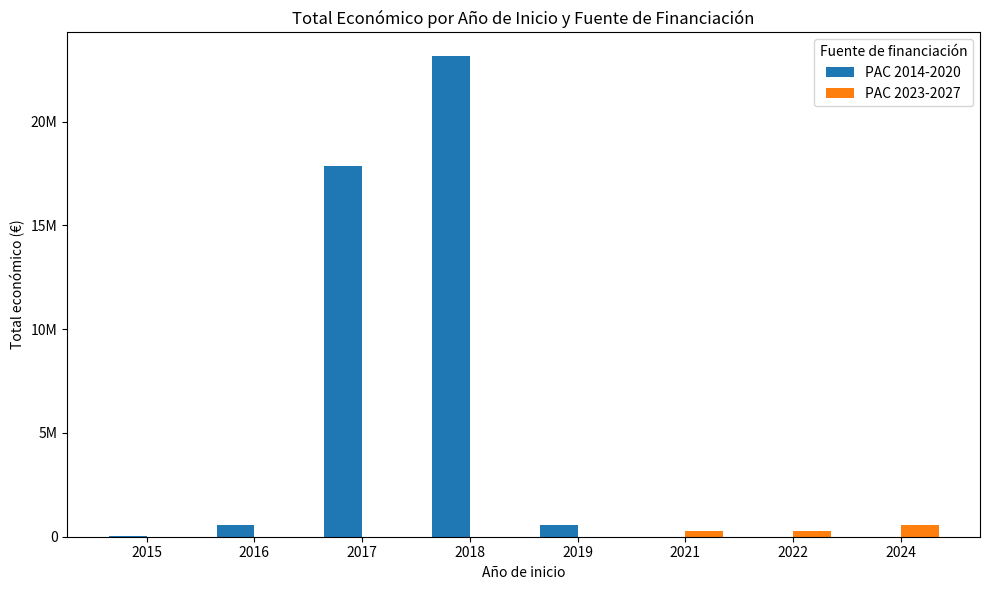

What are all the series names shown in the legend?

PAC 2014-2020, PAC 2023-2027